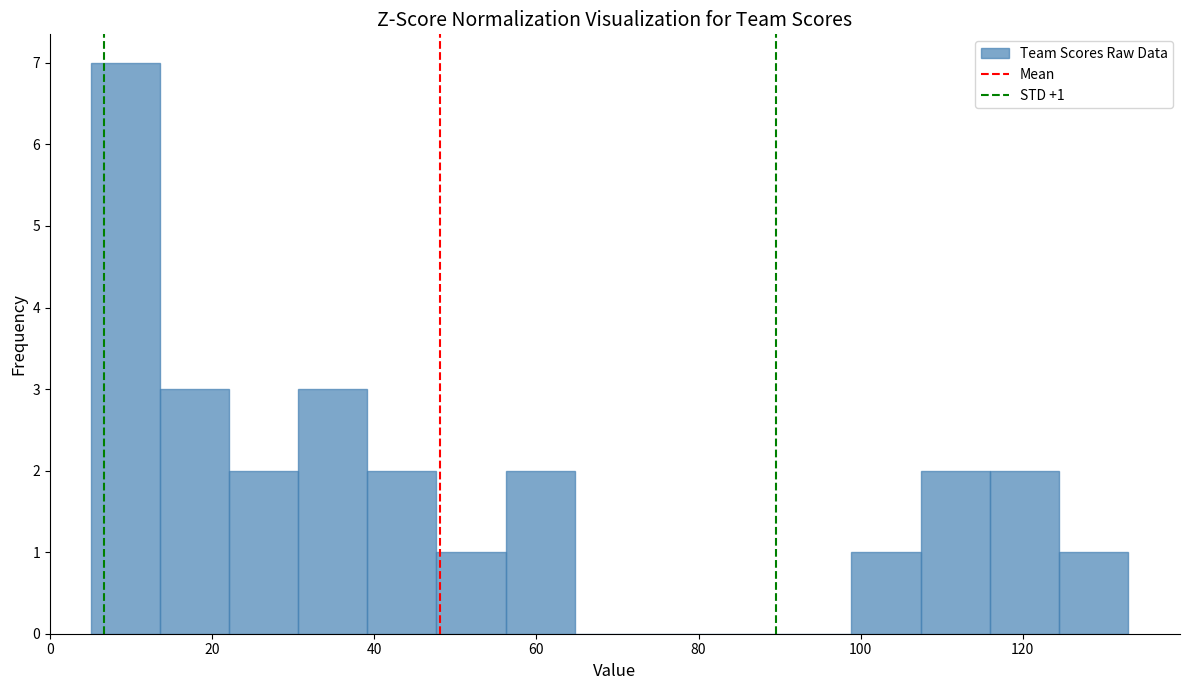

Over which range of the x-axis is the bar tallest?

6 to 14